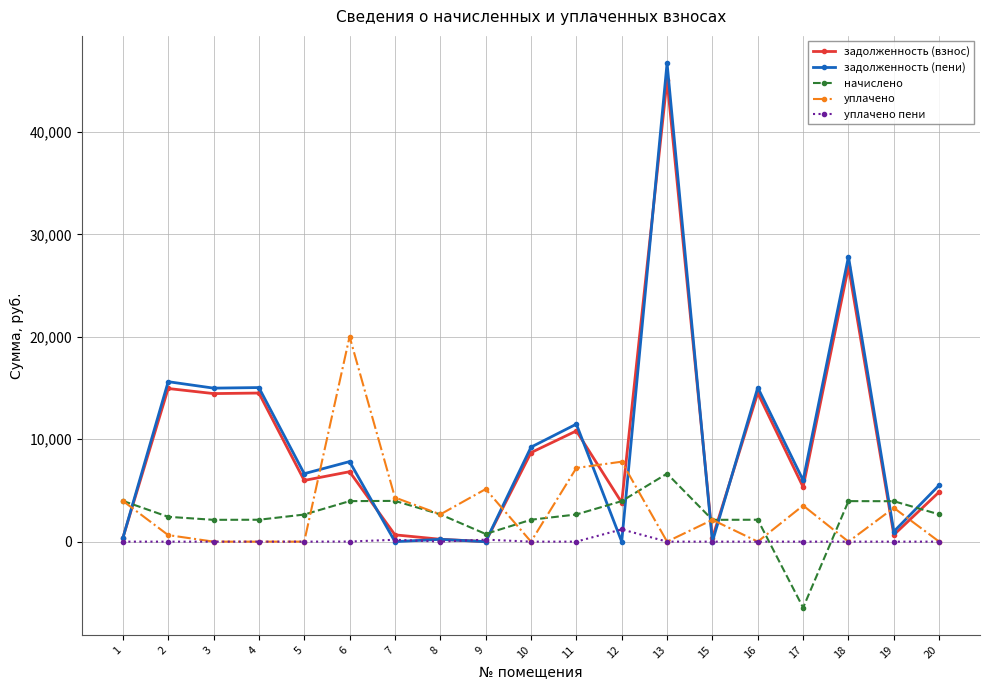

At which label does начислено reach its minimum?

17